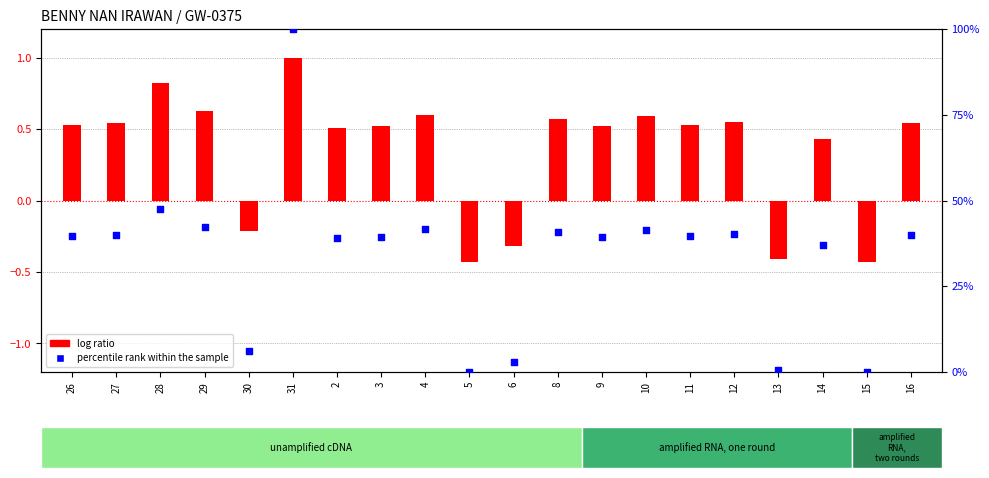

What are all the series names shown in the legend?

log ratio, percentile rank within the sample